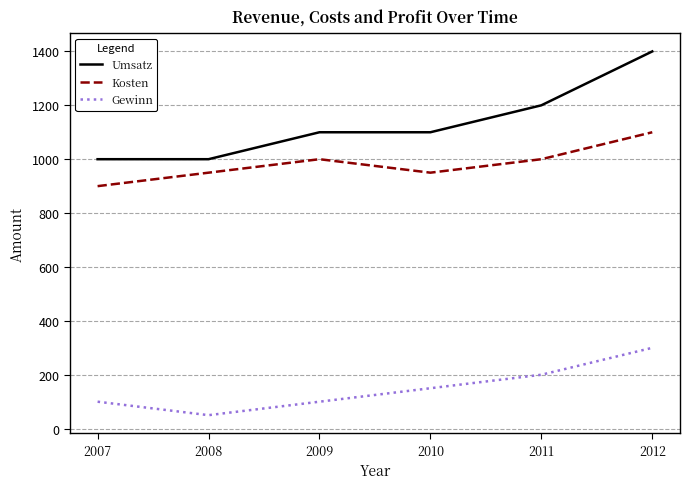

At which label is Umsatz closest to 1200?

2011